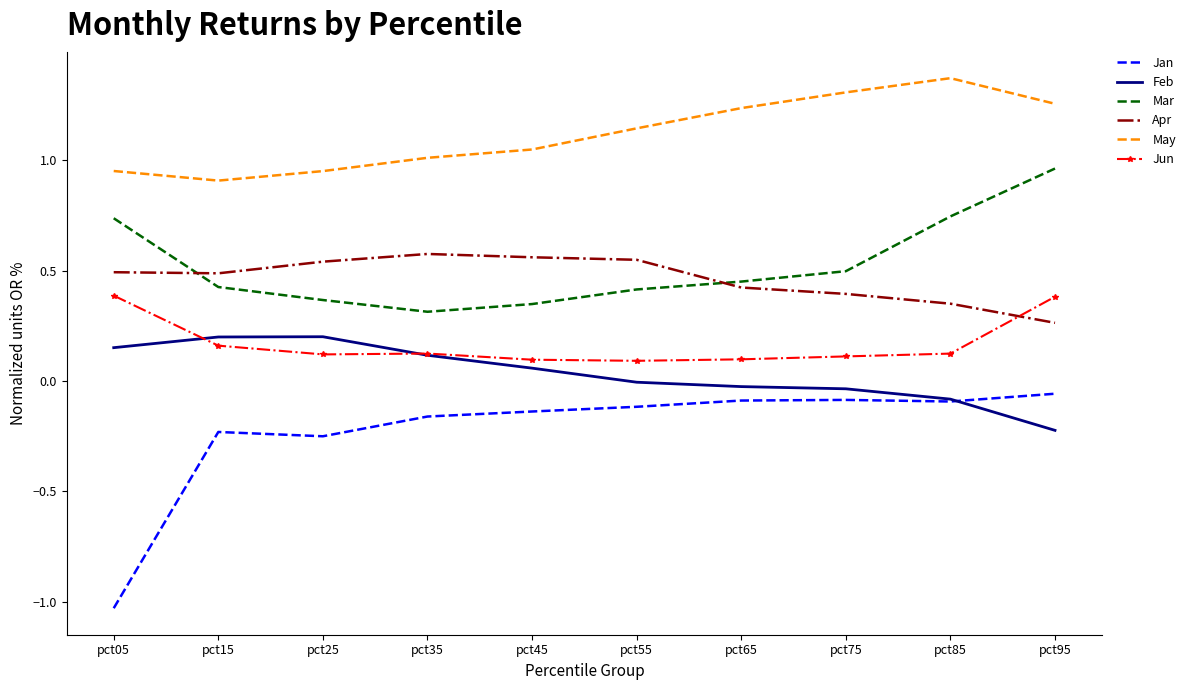

At which category does the chart reach its minimum across all series?

pct05